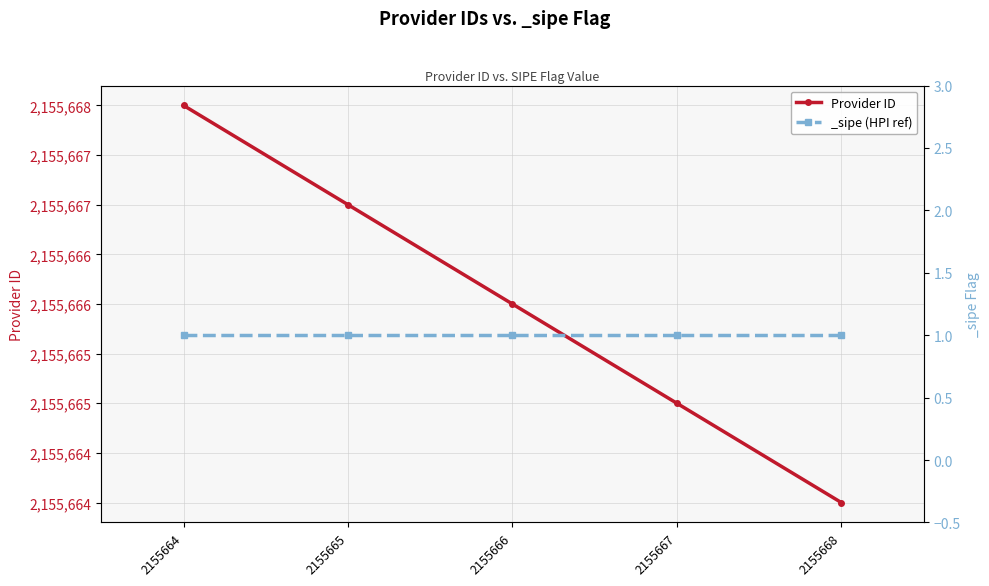

Which label corresponds to the smallest value in the chart?

2155668